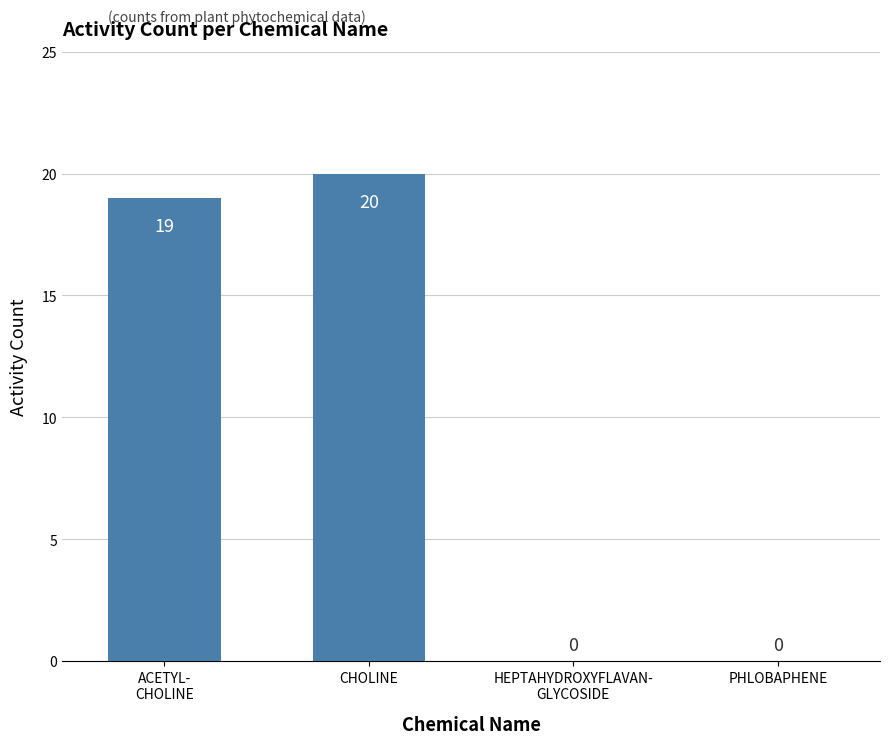

Count the number of data series in this chart.

1